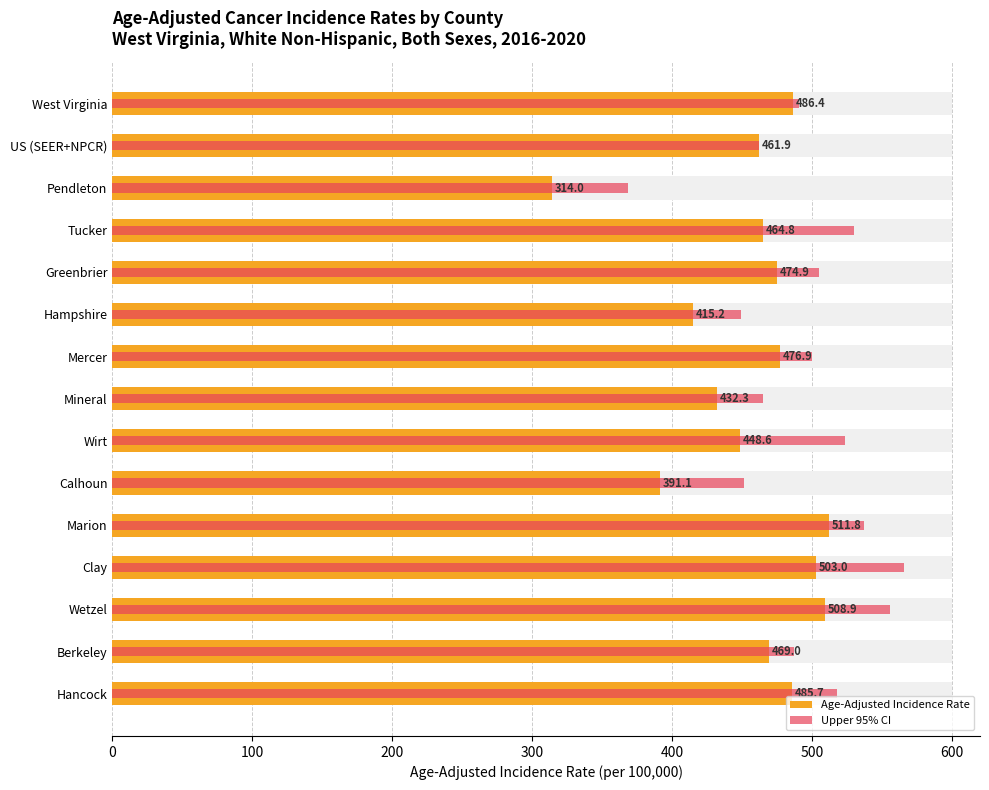

List the series in order of their peak value, highest first.

Upper 95% CI, Age-Adjusted Incidence Rate